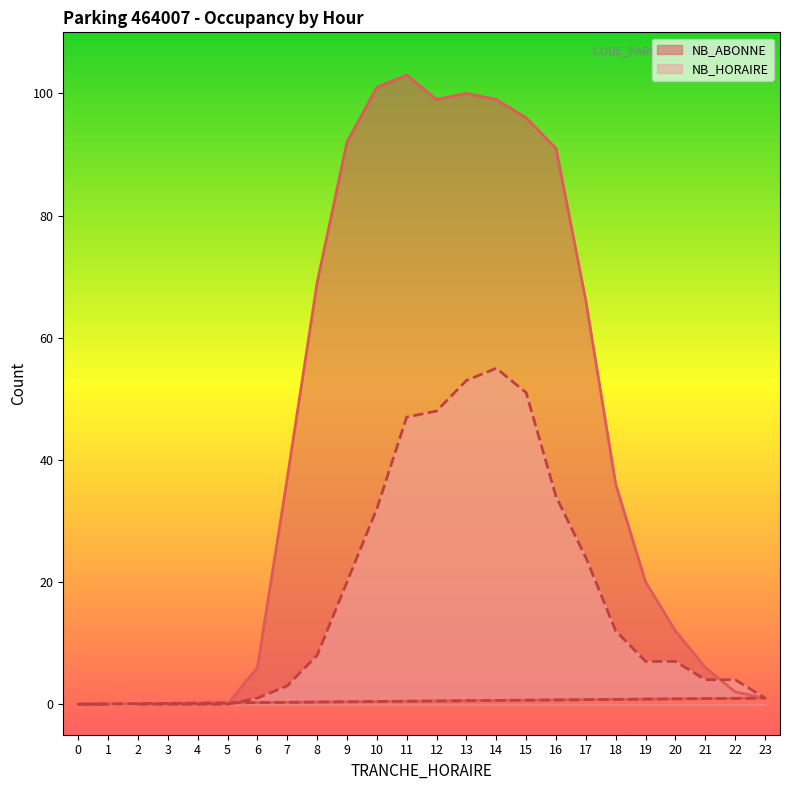

True or false: NB_ABONNE has a value of 11 at 21.

False